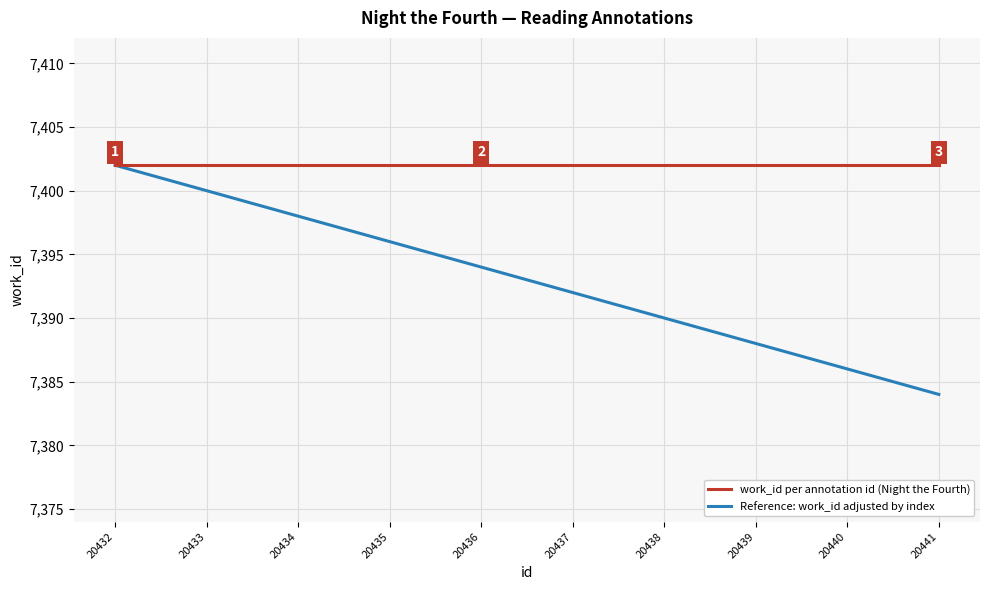

What are all the series names shown in the legend?

work_id per annotation id (Night the Fourth), Reference: work_id adjusted by index